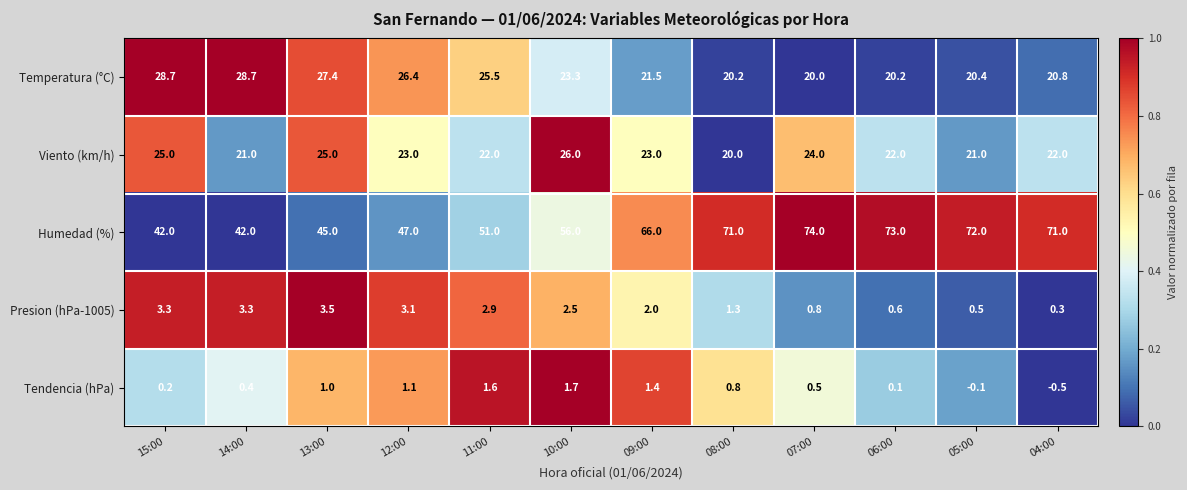

At which label does Temperatura (°C) first exceed 23?

15:00